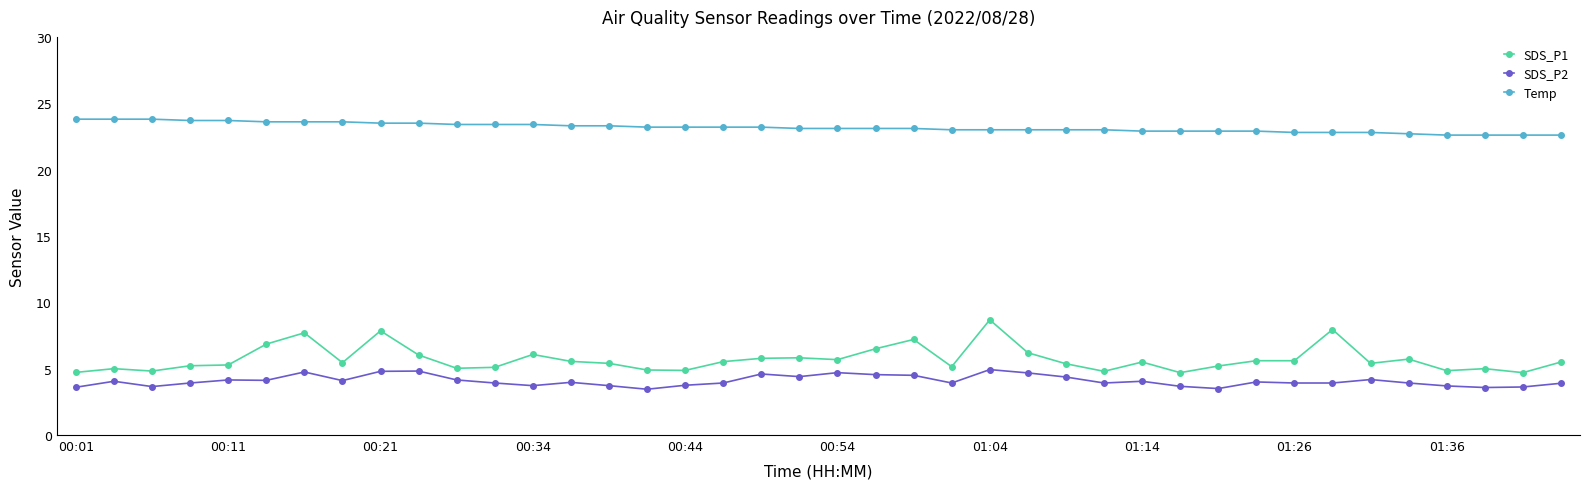

Does the chart have visible grid lines?

No